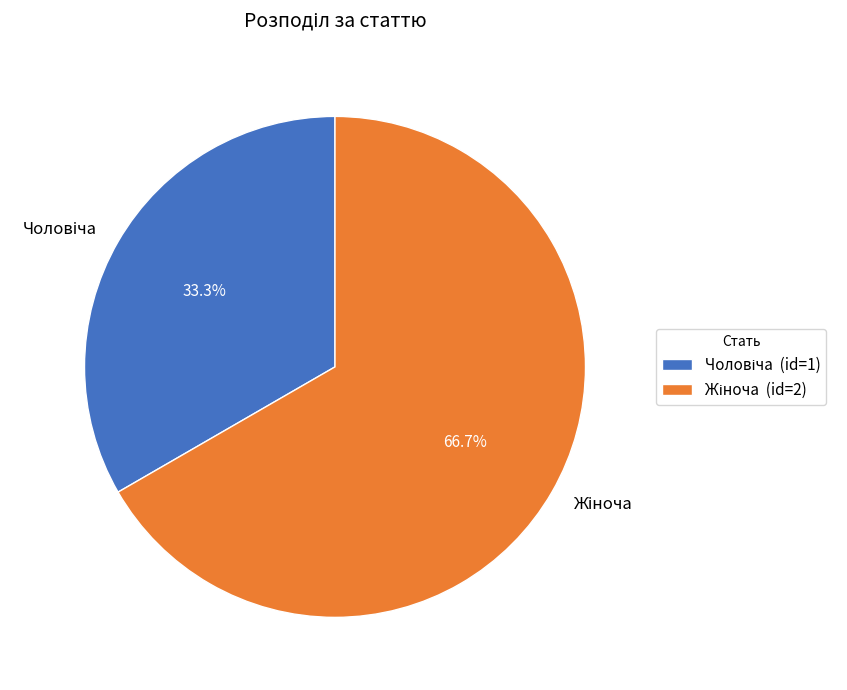

Is there any slice that represents more than half of the pie?

Yes